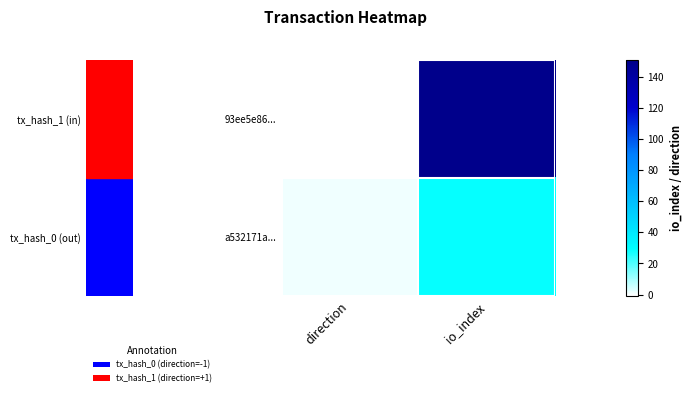

Reading left to right, extract all data points from this chart.

93ee5e86...: direction=-1	io_index=151
a532171a...: direction=1	io_index=29